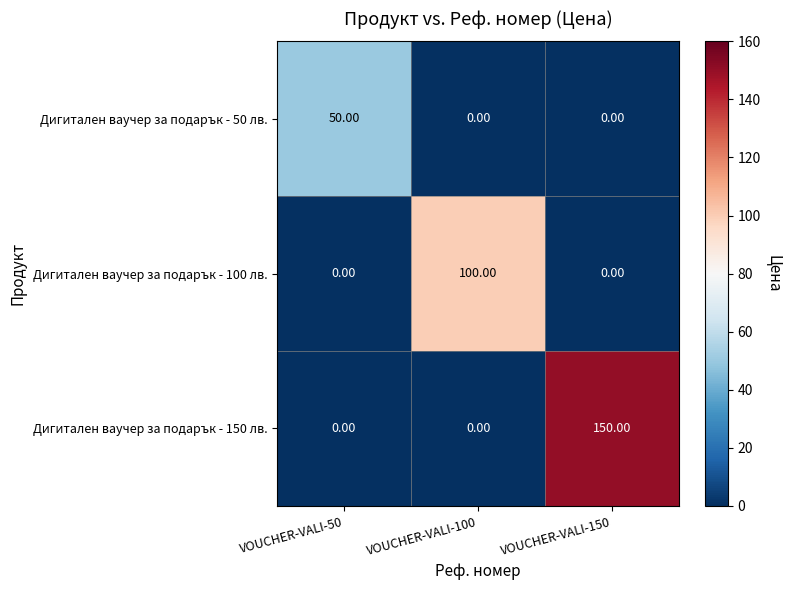

What is the sum of all Дигитален ваучер за подарък - 150 лв. values?

150